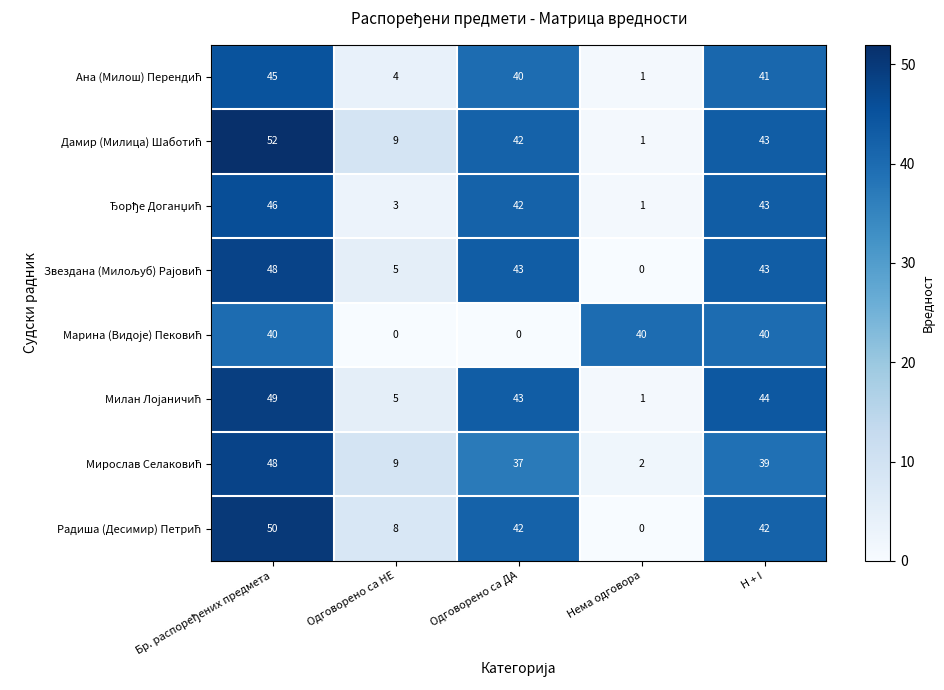

What is the difference between the highest and lowest values at Одговорено са НЕ?

9